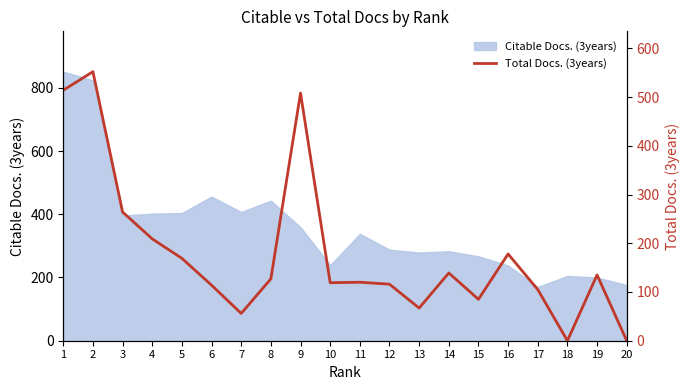

How many categories are shown in the chart?

20